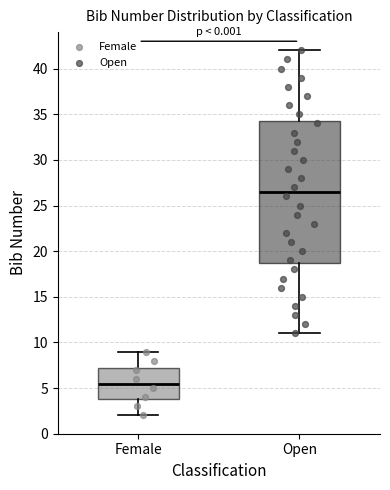

Which box has the lowest median line?

Female